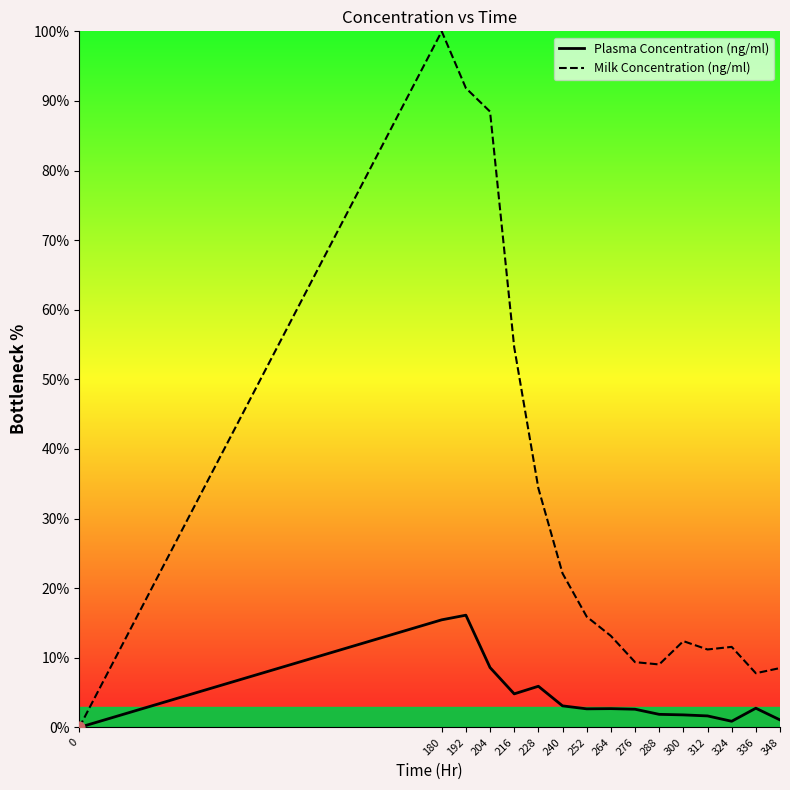

What is the total value across all series at 264?

15.8